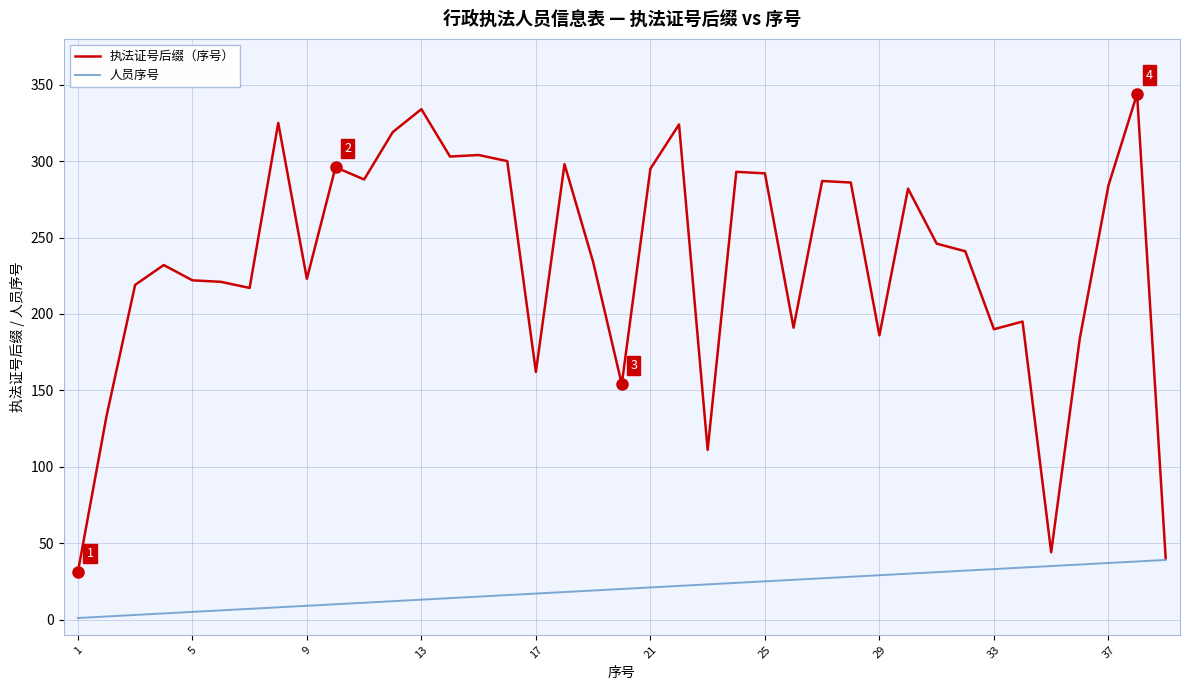

Which series has the widest spread of values?

执法证号后缀（序号）